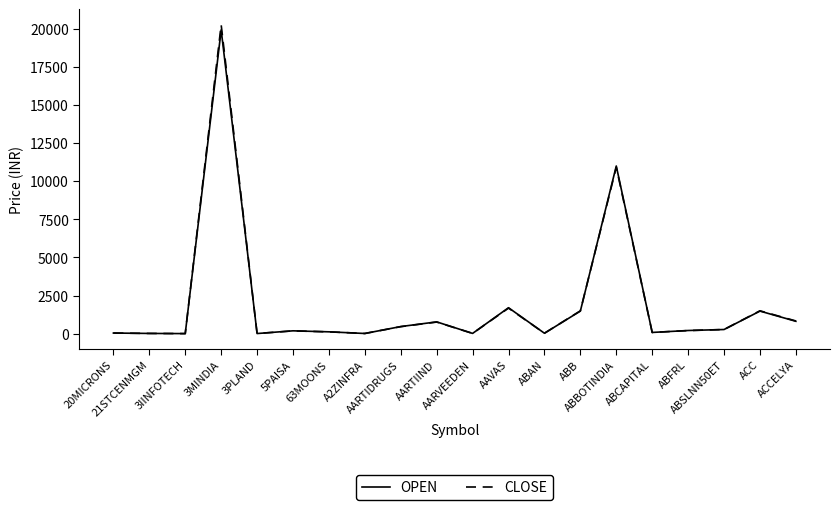

What is the greatest value displayed?

20267.7